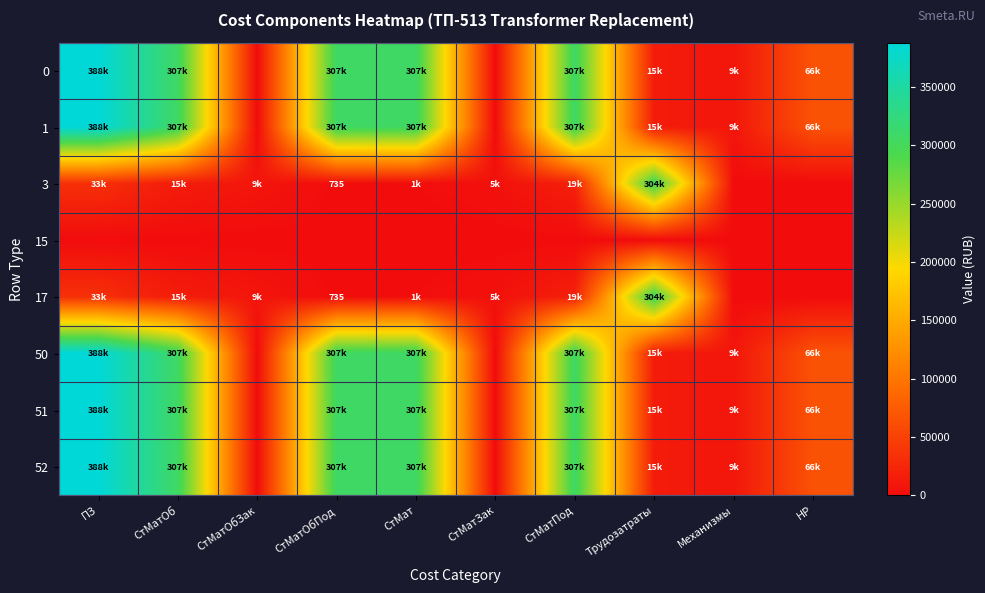

How many categories are shown in the chart?

10